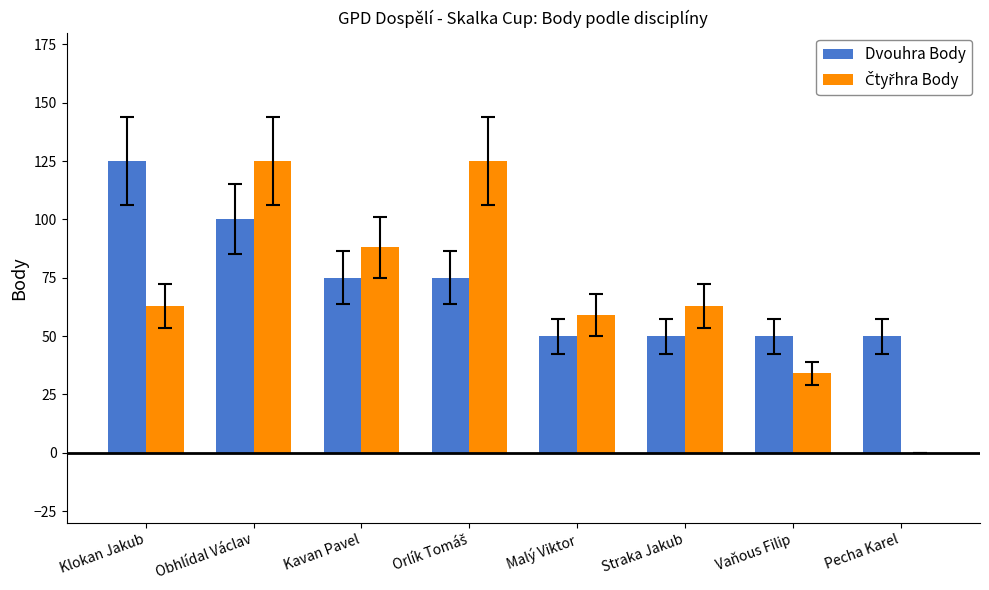

Read the Dvouhra Body value at Straka Jakub, to the nearest 5.

50